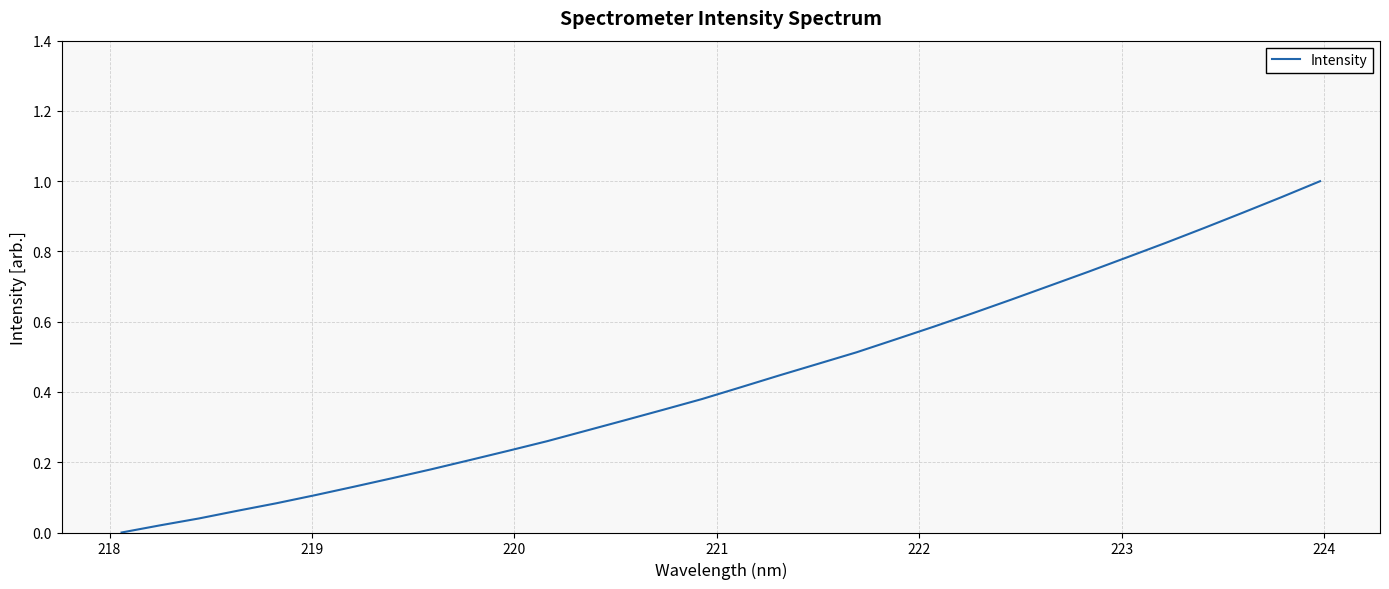

What is the greatest value displayed?

1.0